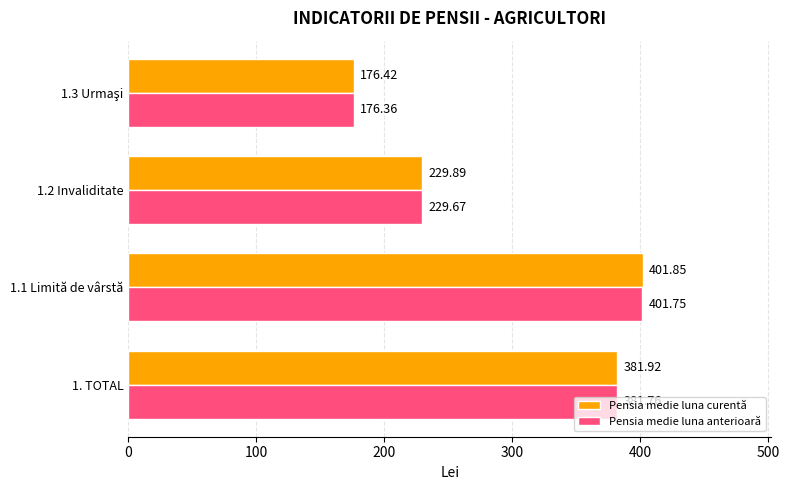

Which series changed the most between 1.1 Limită de vârstă and 1.2 Invaliditate?

Pensia medie luna anterioară